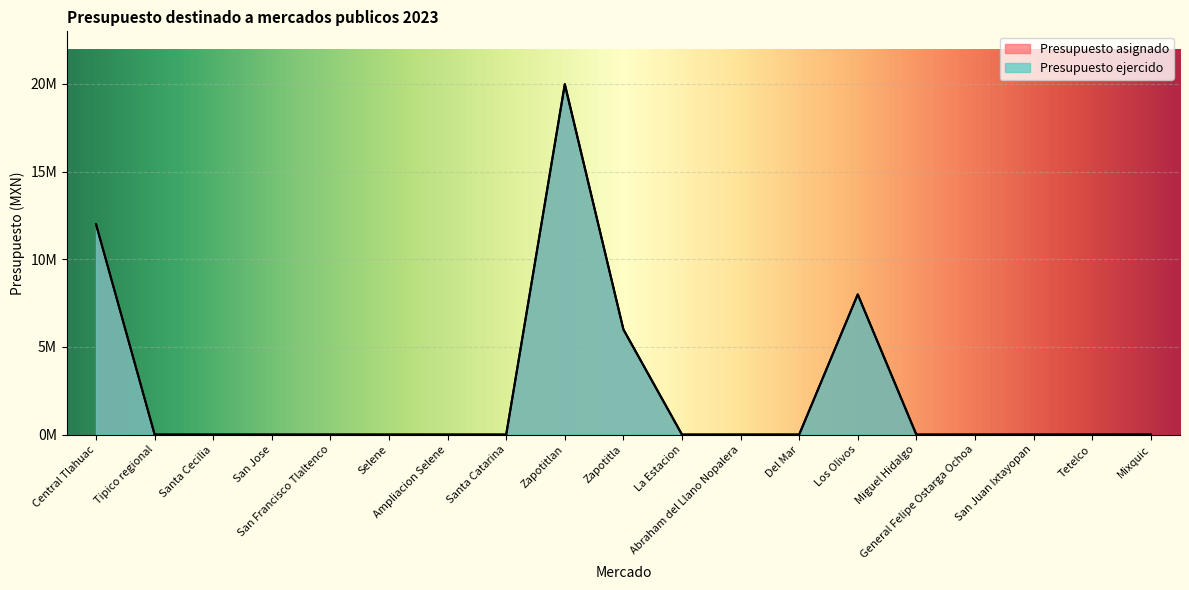

True or false: Presupuesto asignado has a value of 0.0 at Tipico regional.

True